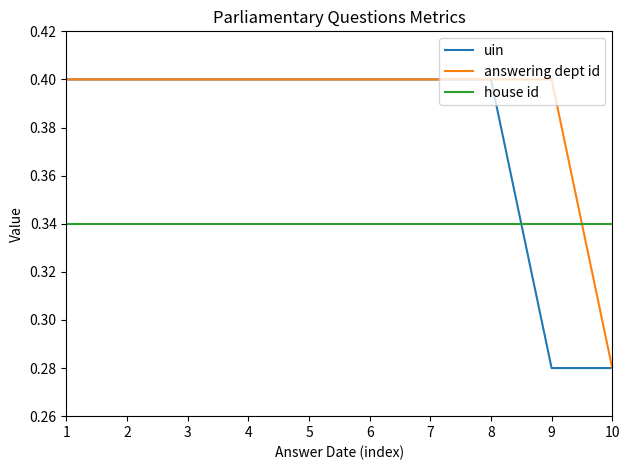

How many intersections are there between answering dept id and house id?

1